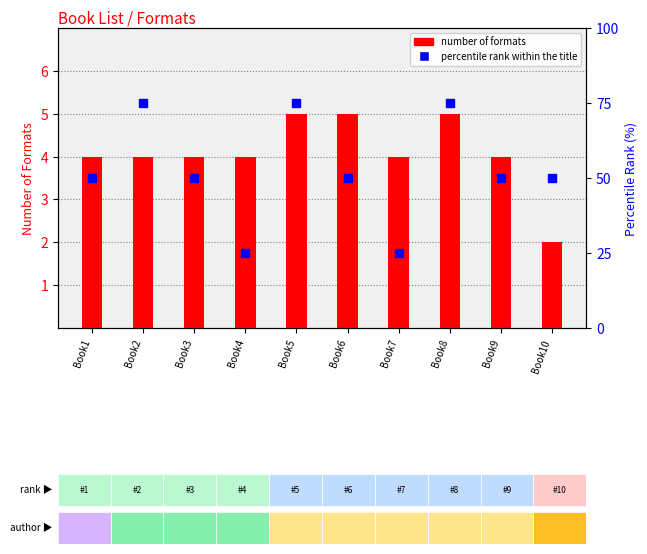

What are all the series names shown in the legend?

number of formats, percentile rank within the title